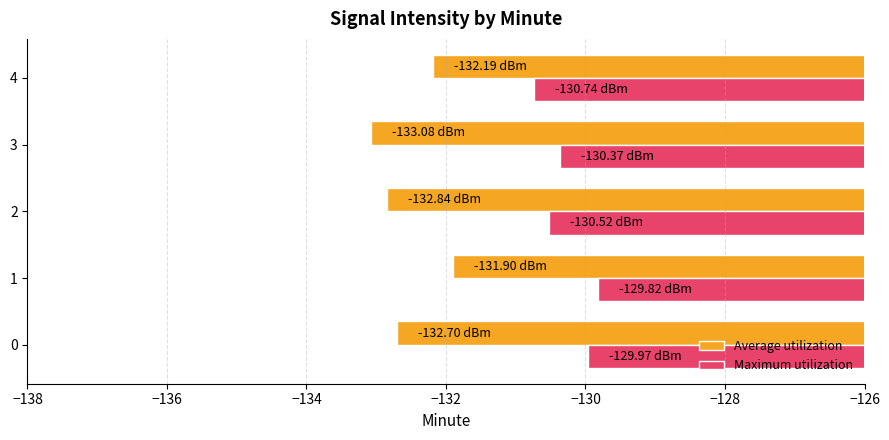

Count the number of categories in the chart.

5